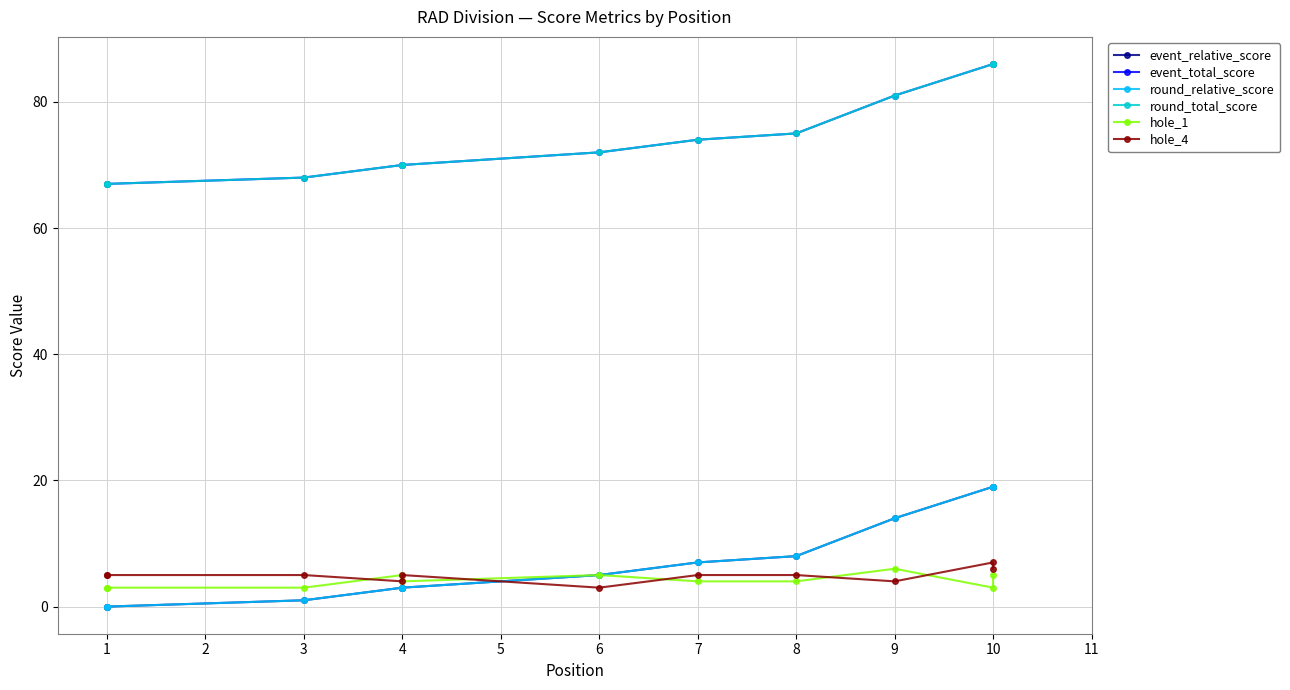

What is the difference between the maximum and minimum values in the hole_1 series?

3